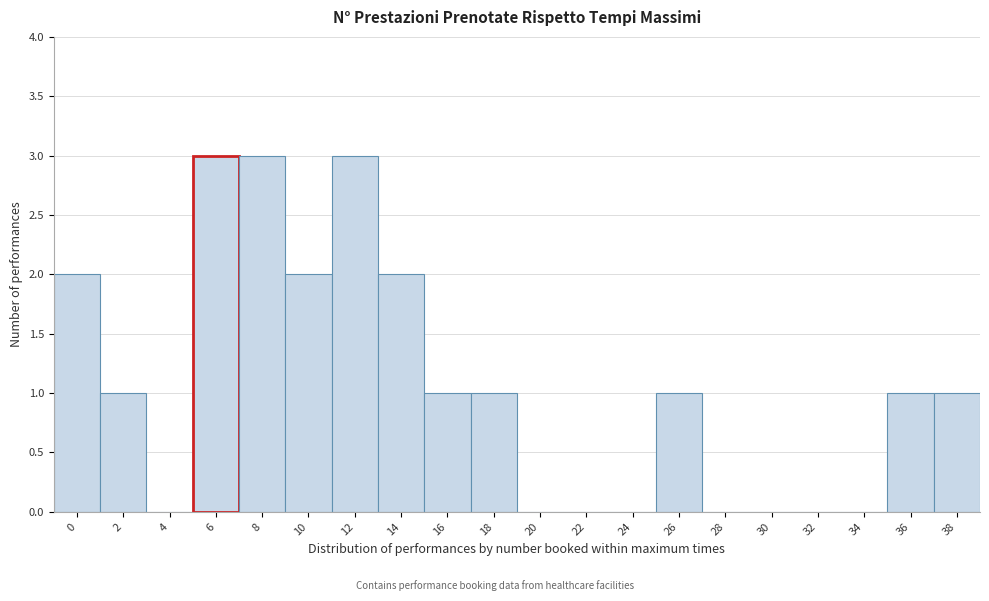

Reading right to left, extract all data points from this chart.

38=1	36=1	34=0	32=0	30=0	28=0	26=1	24=0	22=0	20=0	18=1	16=1	14=2	12=3	10=2	8=3	6=3	4=0	2=1	0=2